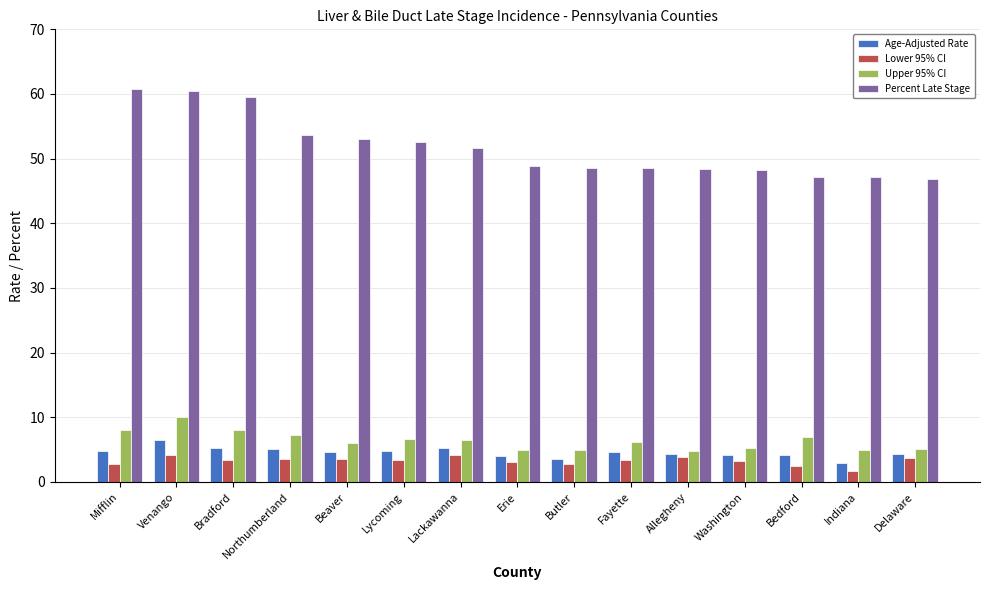

What is the label of the 12th bar from the left?

Washington